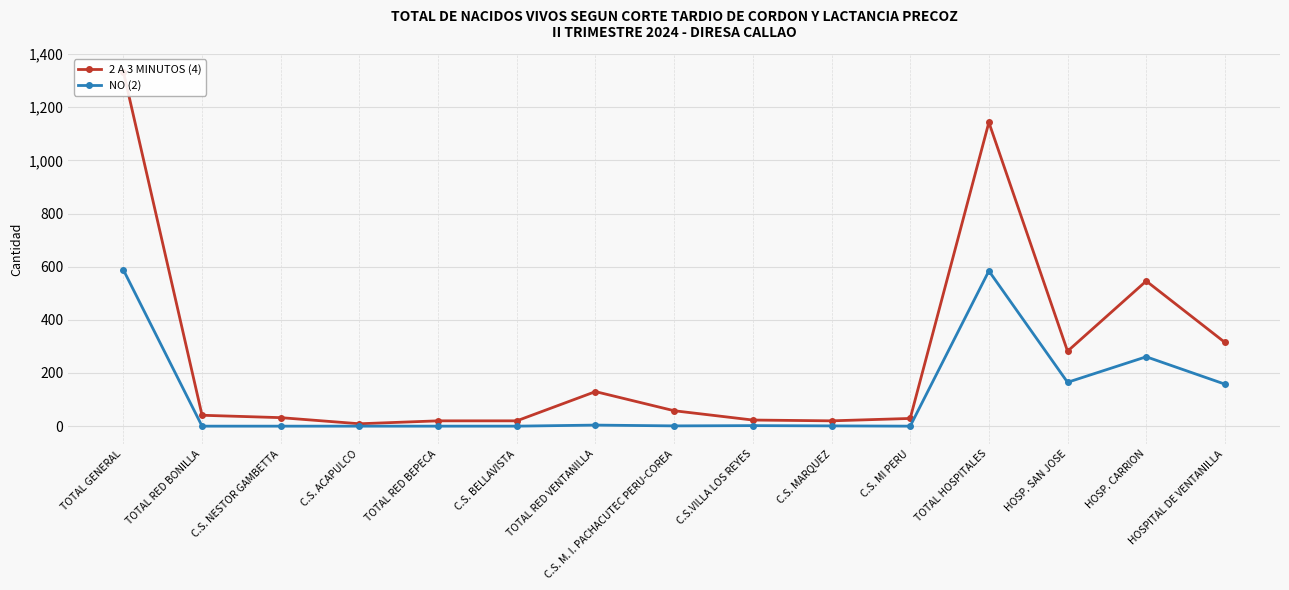

Which has a higher value, TOTAL RED VENTANILLA or C.S. M. I. PACHACUTEC PERU-COREA?

TOTAL RED VENTANILLA